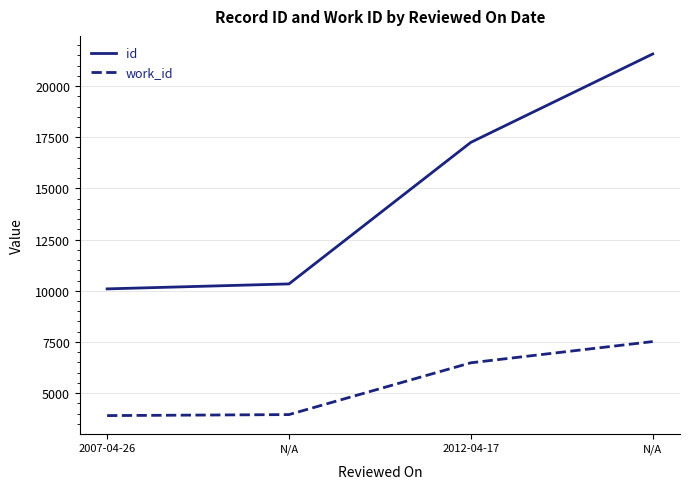

What is the smallest value displayed?

3904